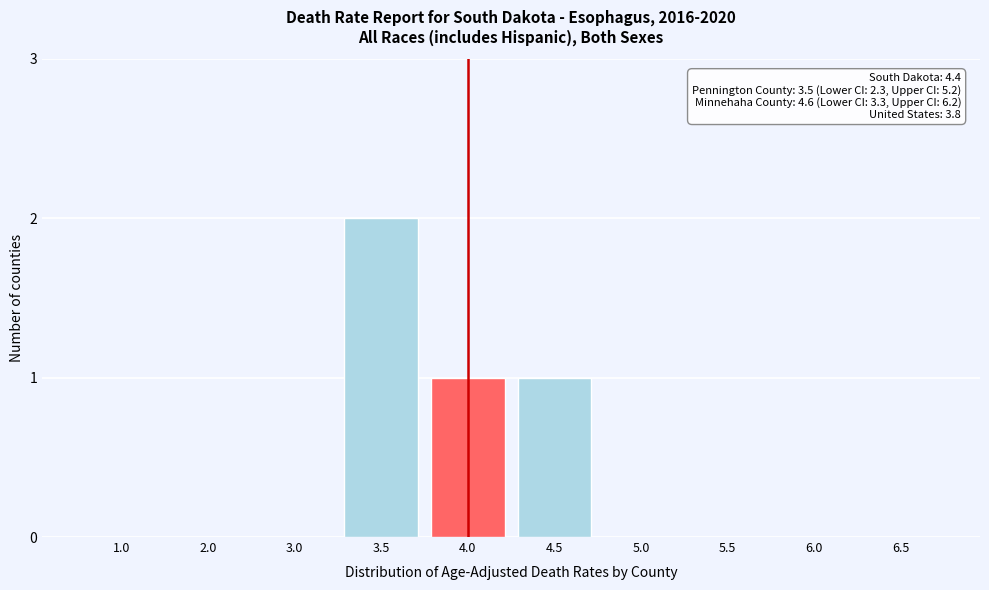

Reading left to right, extract all data points from this chart.

1.0=0	2.0=0	3.0=0	3.5=2	4.0=1	4.5=1	5.0=0	5.5=0	6.0=0	6.5=0